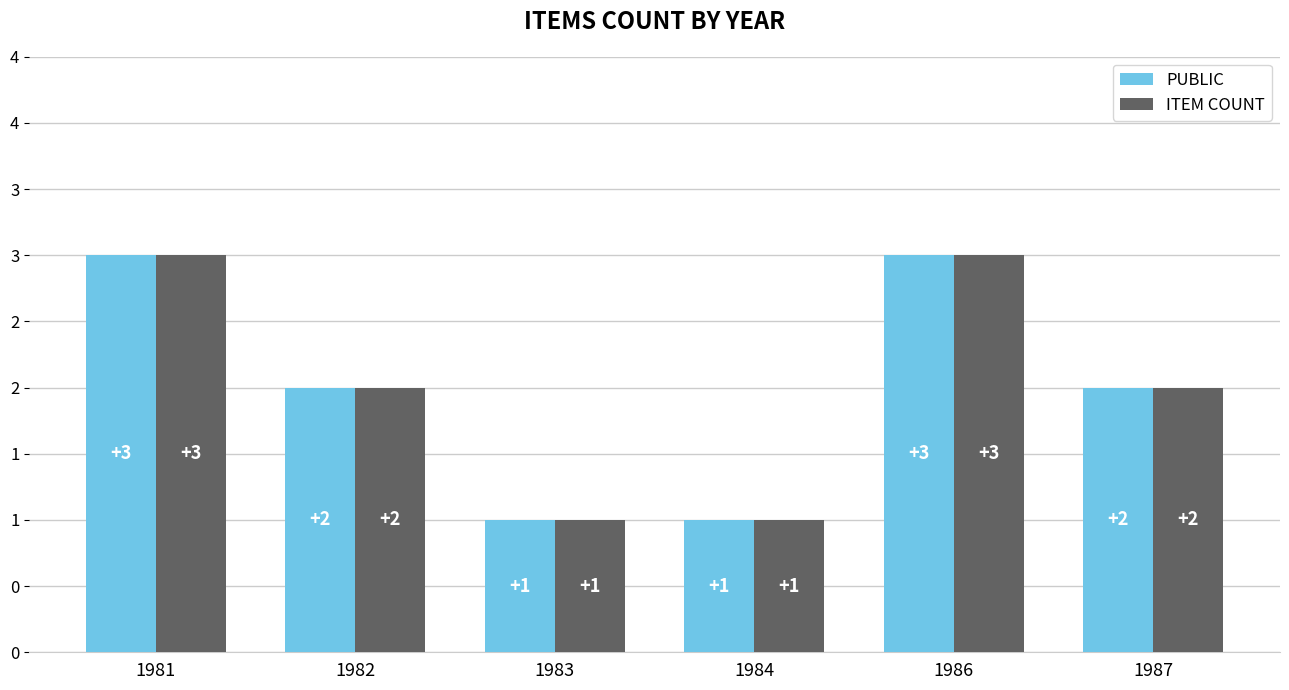

Are the bars horizontal?

No